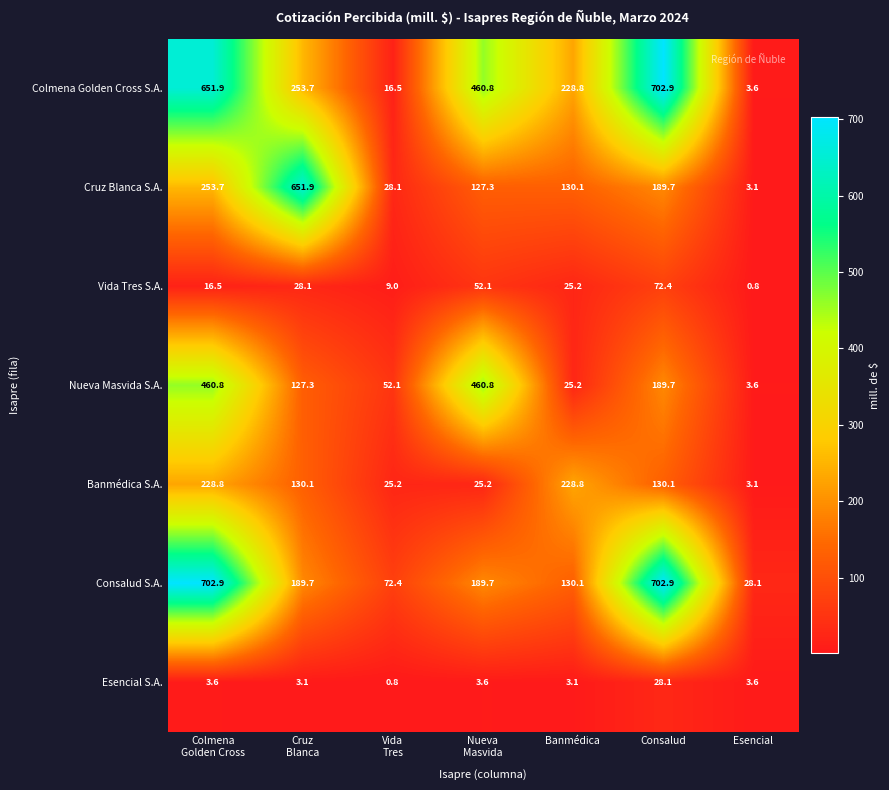

What is the sum of the Consalud S.A. values at Banmédica and Consalud?

833.0